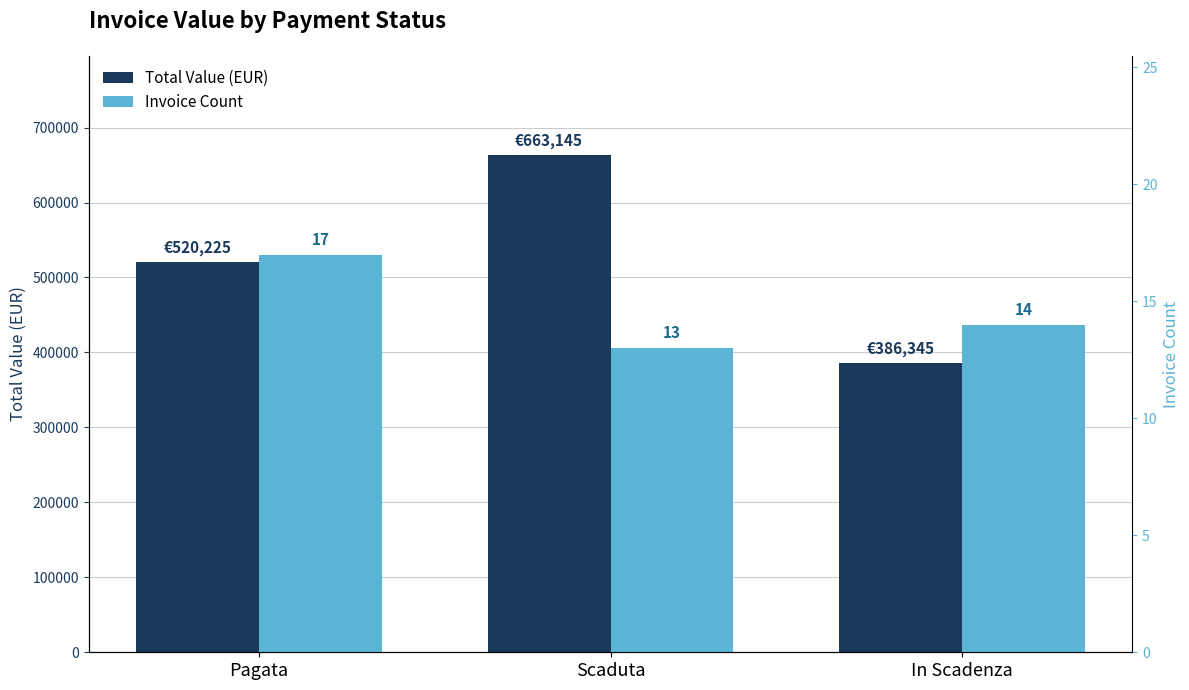

True or false: Invoice Count has a value of 14 at In Scadenza.

True